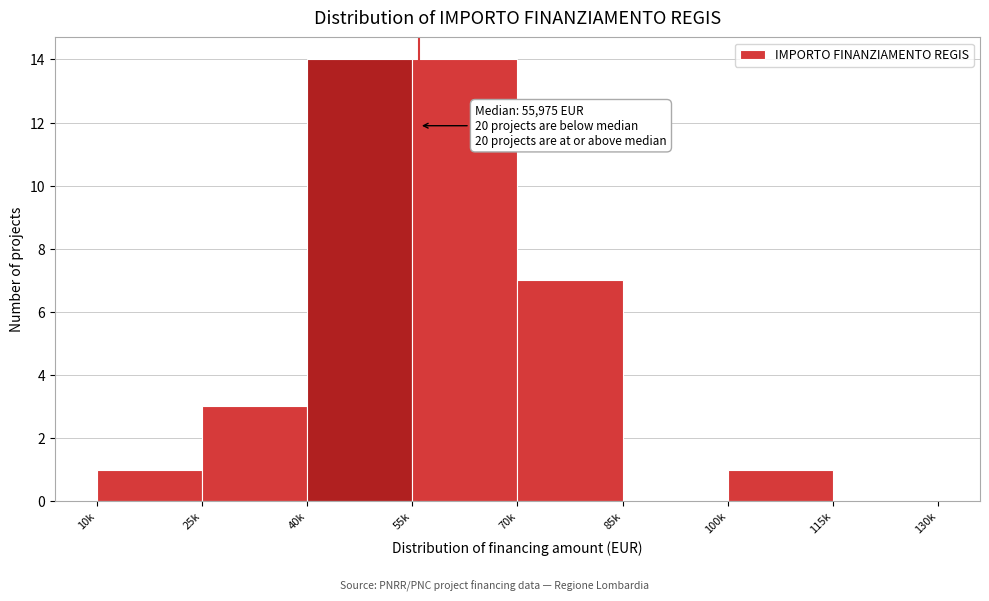

Reading left to right, list all the values displayed in this chart.

10k=1	25k=3	40k=14	55k=14	70k=7	85k=0	100k=1	115k=0